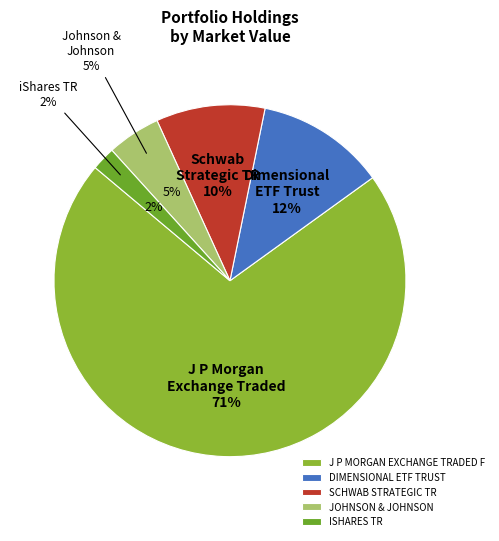

What percentage is NOT represented by ISHARES TR?

97.8%